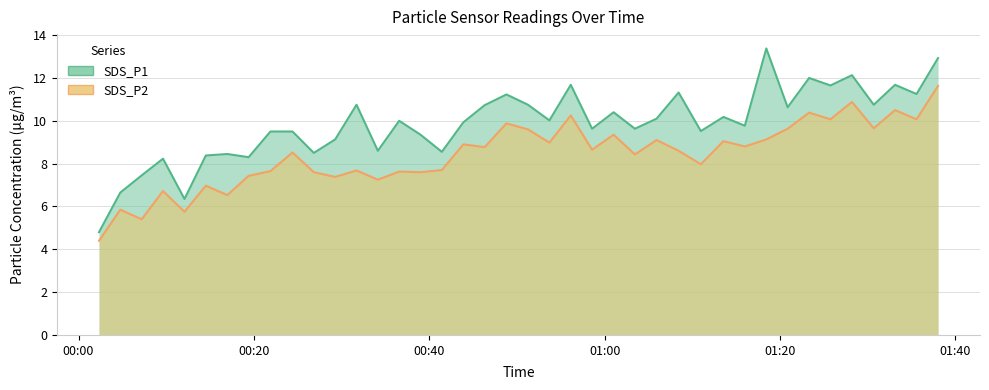

Reading left to right, list all the values displayed in this chart.

SDS_P1: 4.8	6.7	7.5	8.2	6.3	8.4	8.4	8.3	9.5	9.5	8.5	9.1	10.8	8.6	10.0	9.3	8.6	9.9	10.7	11.2	10.8	10.0	11.7	9.6	10.4	9.6	10.1	11.3	9.5	10.2	9.8	13.4	10.6	12.0	11.7	12.1	10.8	11.7	11.2	12.9
SDS_P2: 4.4	5.8	5.4	6.7	5.8	7.0	6.5	7.4	7.7	8.5	7.6	7.4	7.7	7.2	7.6	7.6	7.7	8.9	8.8	9.9	9.6	9.0	10.2	8.7	9.3	8.4	9.1	8.6	8.0	9.1	8.8	9.1	9.6	10.4	10.1	10.9	9.7	10.5	10.1	11.6